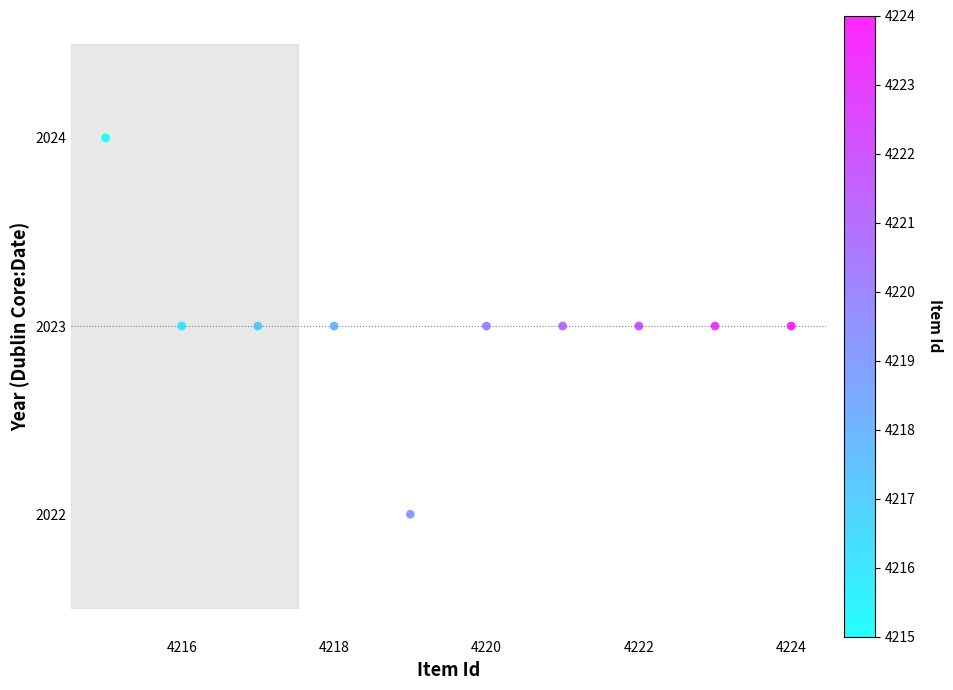

What is the average X value?

4220